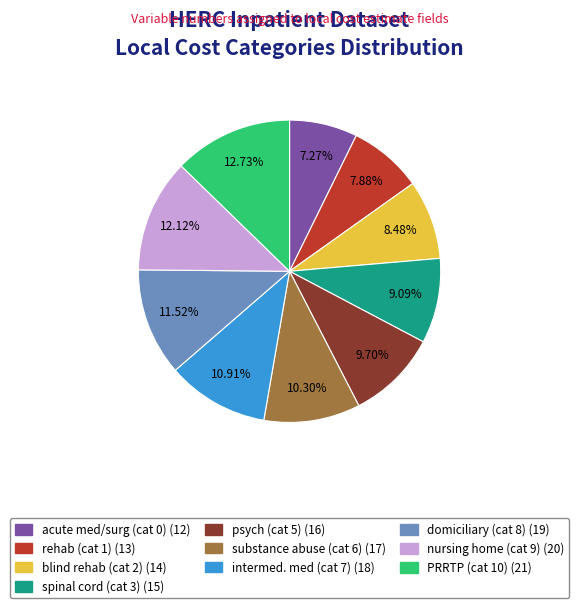

Is it true that domiciliary (cat 8) is 12% of the pie?

True